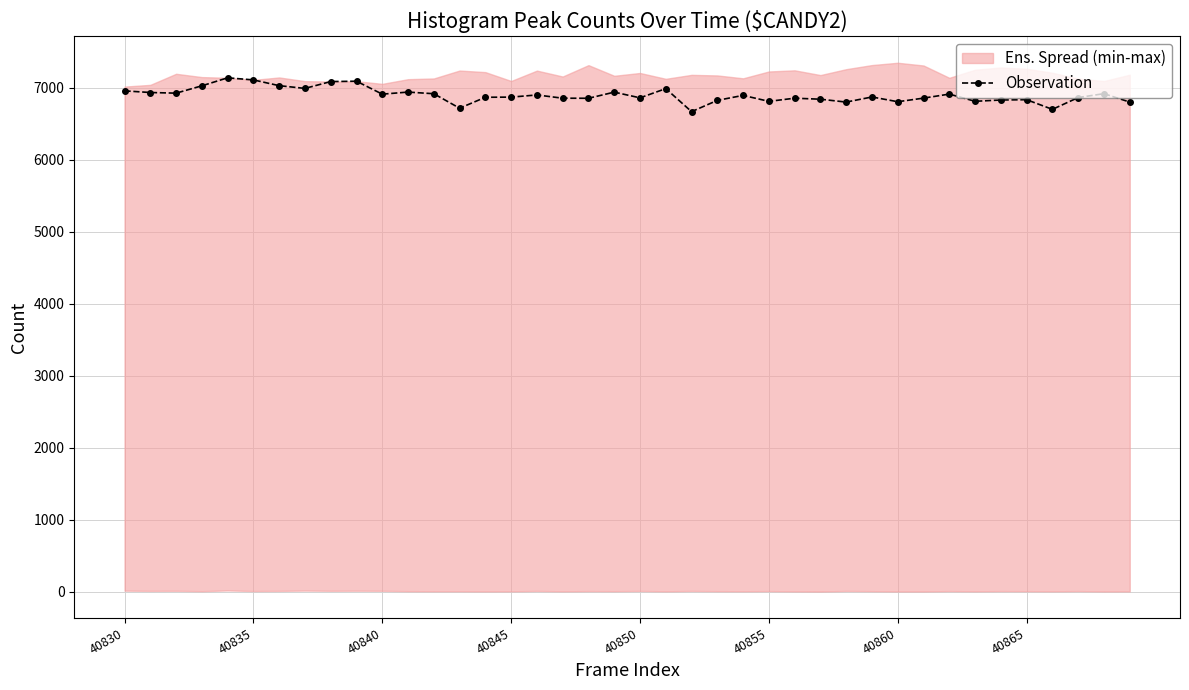

What position from the right is 22?

18